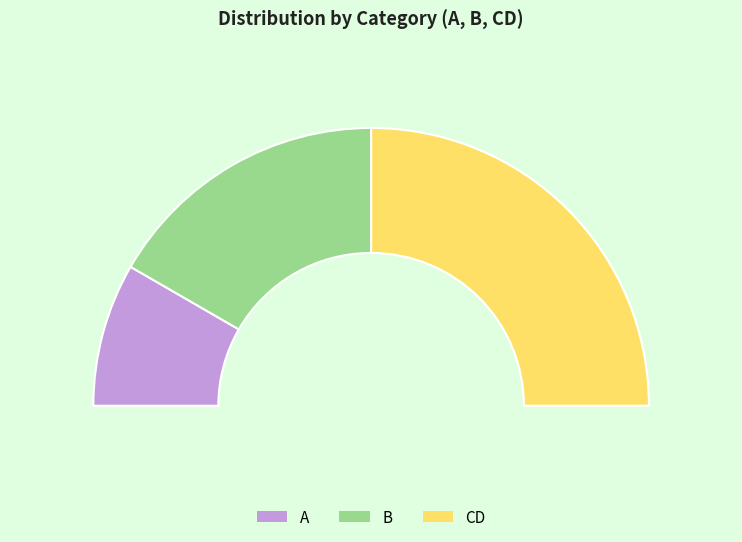

Count the number of slices in the pie.

3